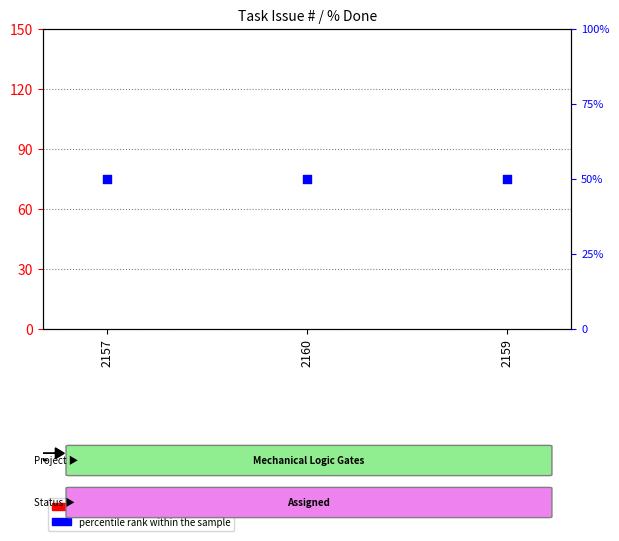

What is the total value across all series at 2160?

50